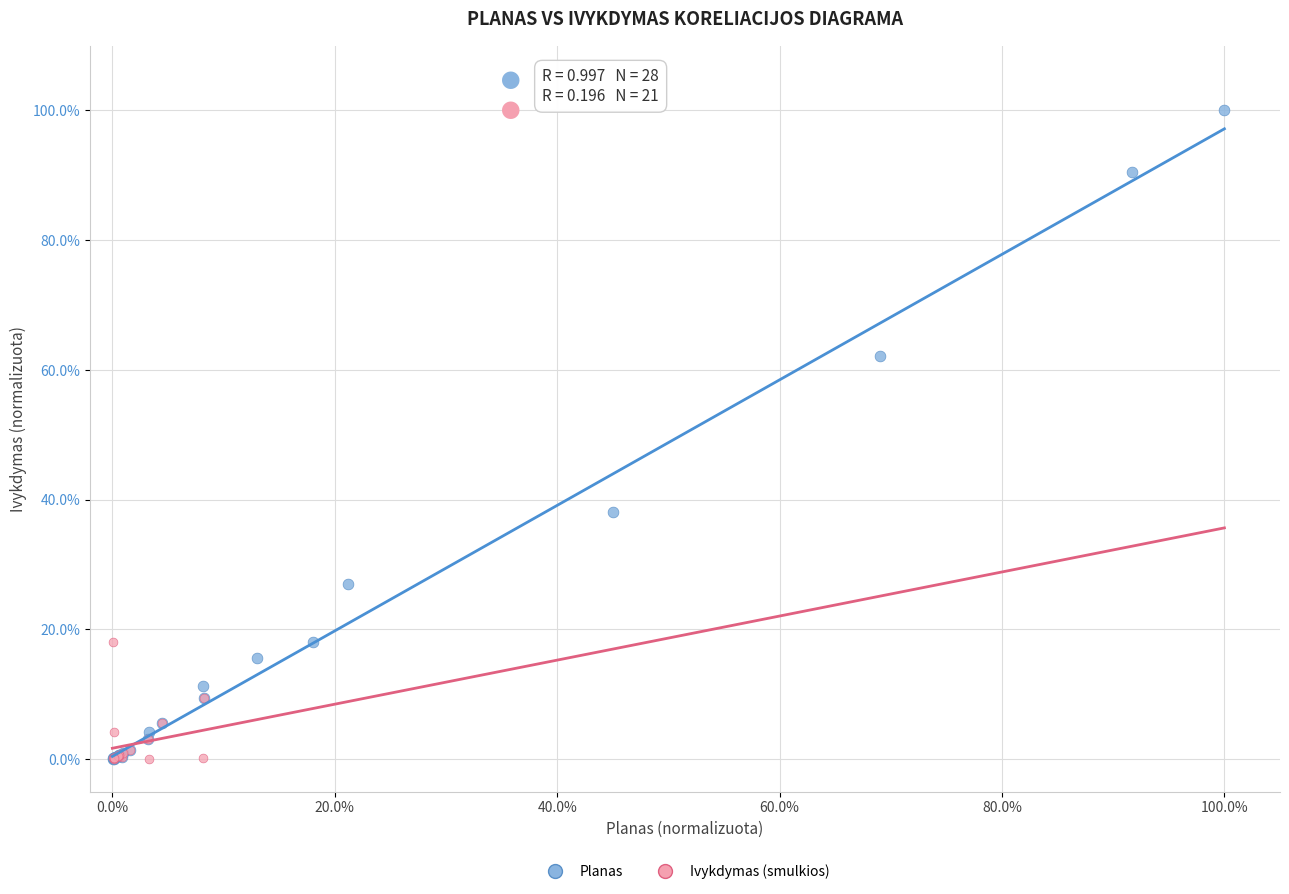

What are all the series names shown in the legend?

Planas, Ivykdymas (smulkios)